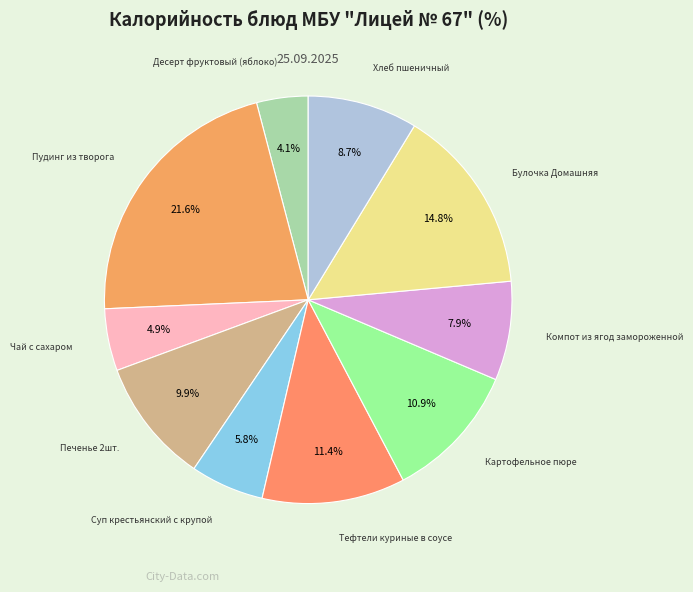

What percentage is NOT represented by Печенье 2шт.?

90.1%